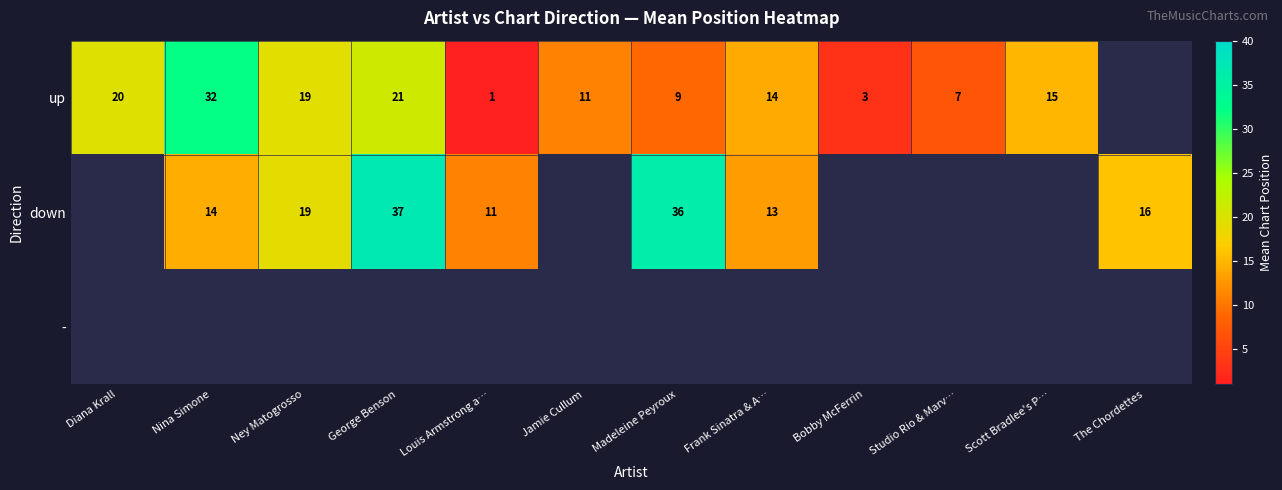

The value of up at Ney Matogrosso is 9.3. True or false?

False